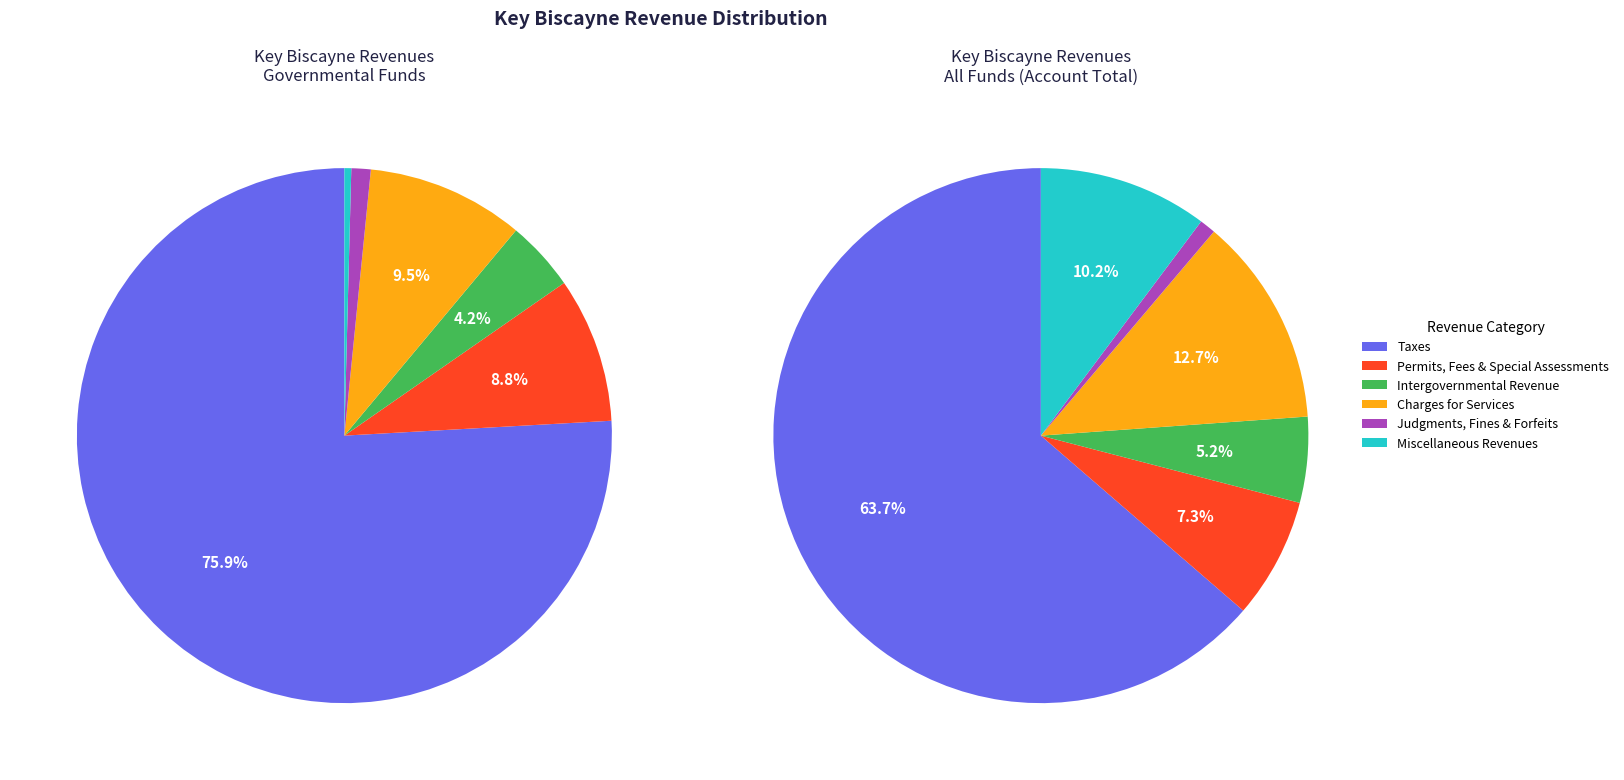

How many segments does this pie chart have?

6